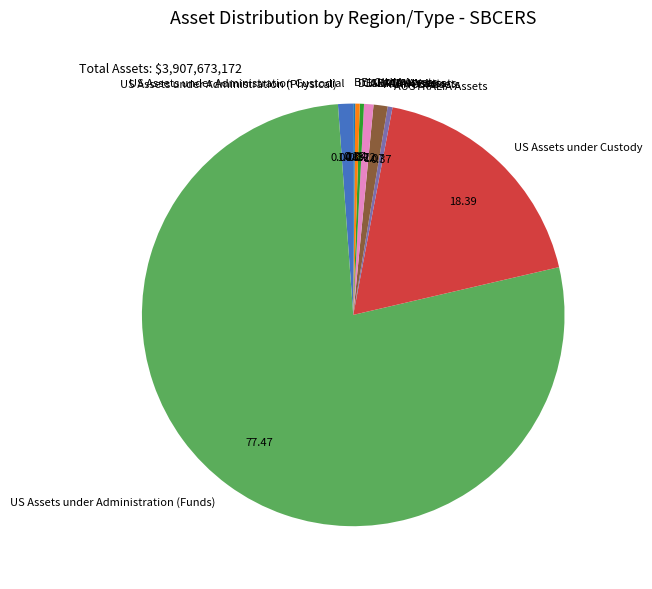

Does any single category account for the majority?

Yes